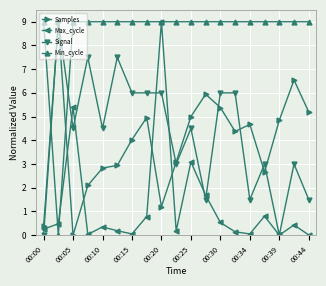

What is the value of the Min_cycle point at the 5th from the left?

9.0